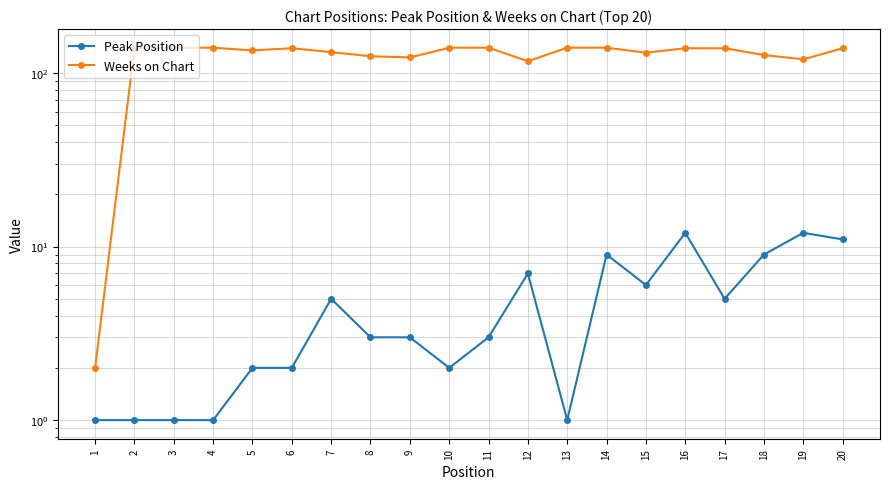

List the series in order of their peak value, lowest first.

Peak Position, Weeks on Chart